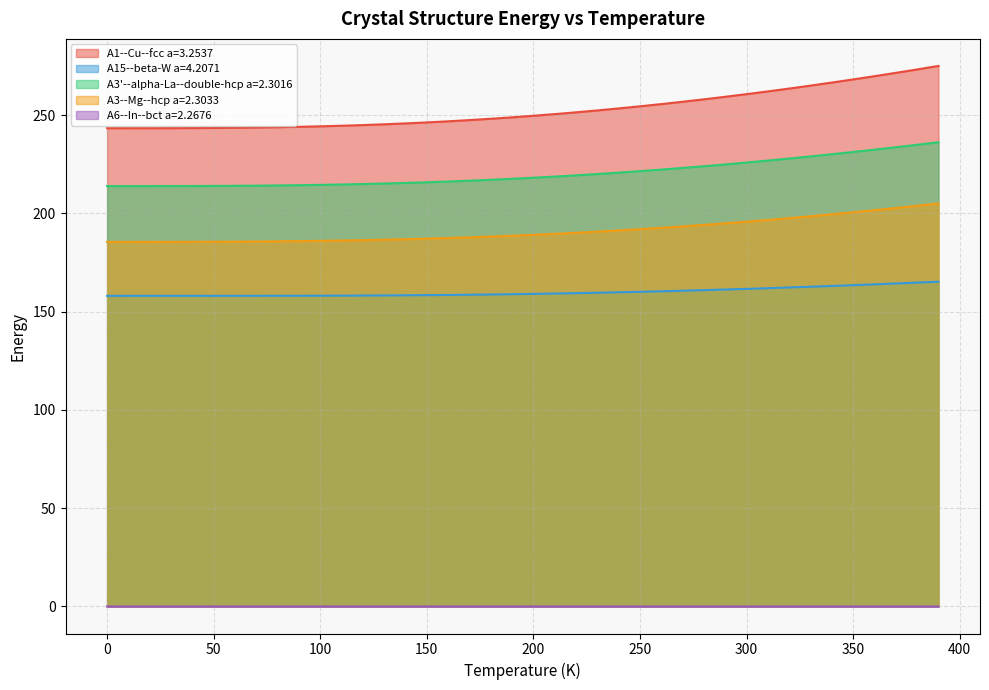

What are all the series names shown in the legend?

A1--Cu--fcc a=3.2537, A15--beta-W a=4.2071, A3'--alpha-La--double-hcp a=2.3016, A3--Mg--hcp a=2.3033, A6--In--bct a=2.2676